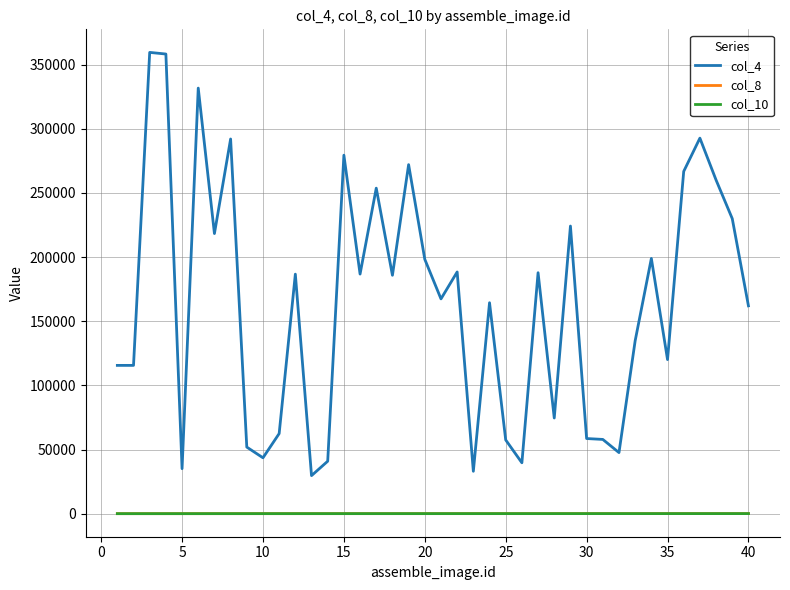

What is the smallest value displayed?

1